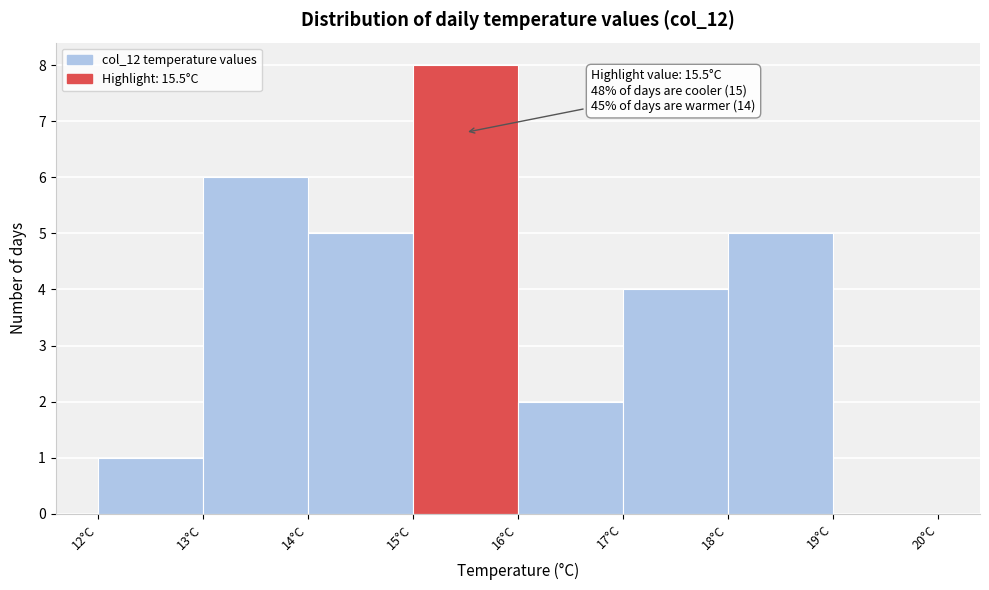

Which range on the x-axis has the tallest bar?

15 to 16